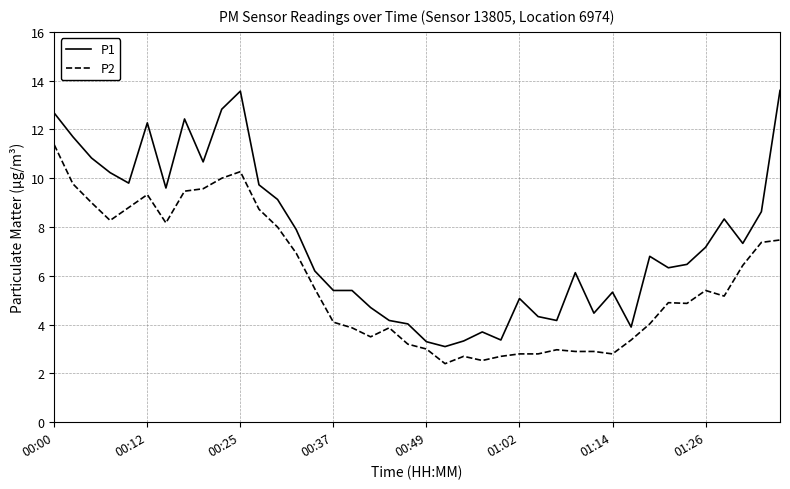

Which series has the widest spread of values?

P1